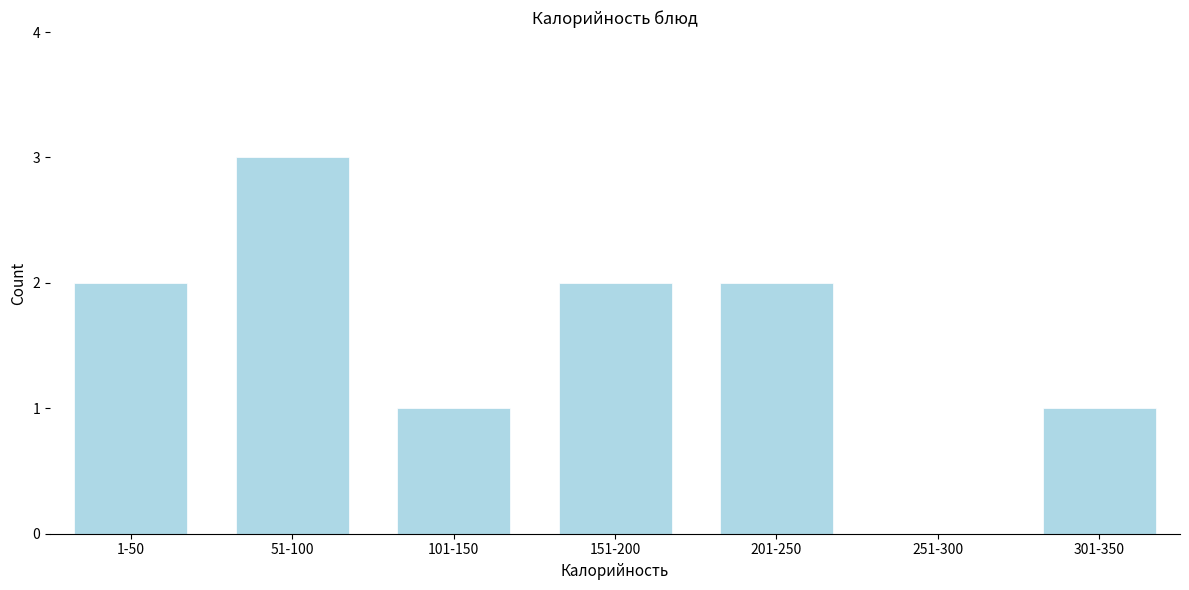

Reading left to right, list all the values displayed in this chart.

1-50=2	51-100=3	101-150=1	151-200=2	201-250=2	251-300=0	301-350=1